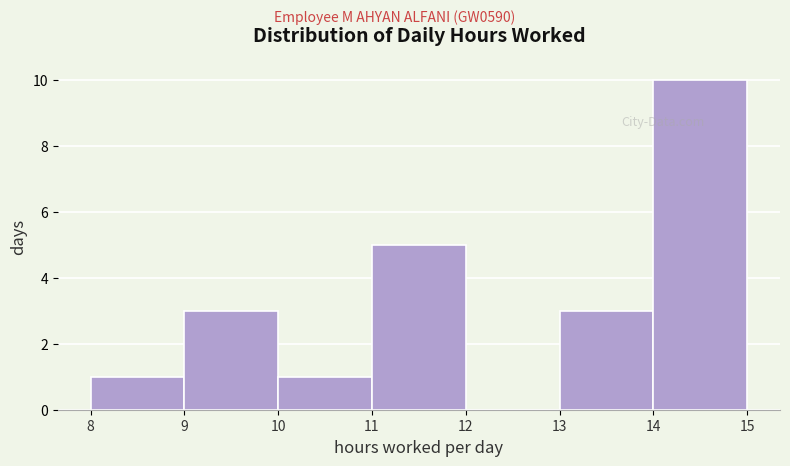

What is the height of the bar covering 14 to 15 on the x-axis? The values are not printed on the chart, so give them approximately, as read against the axis.

10